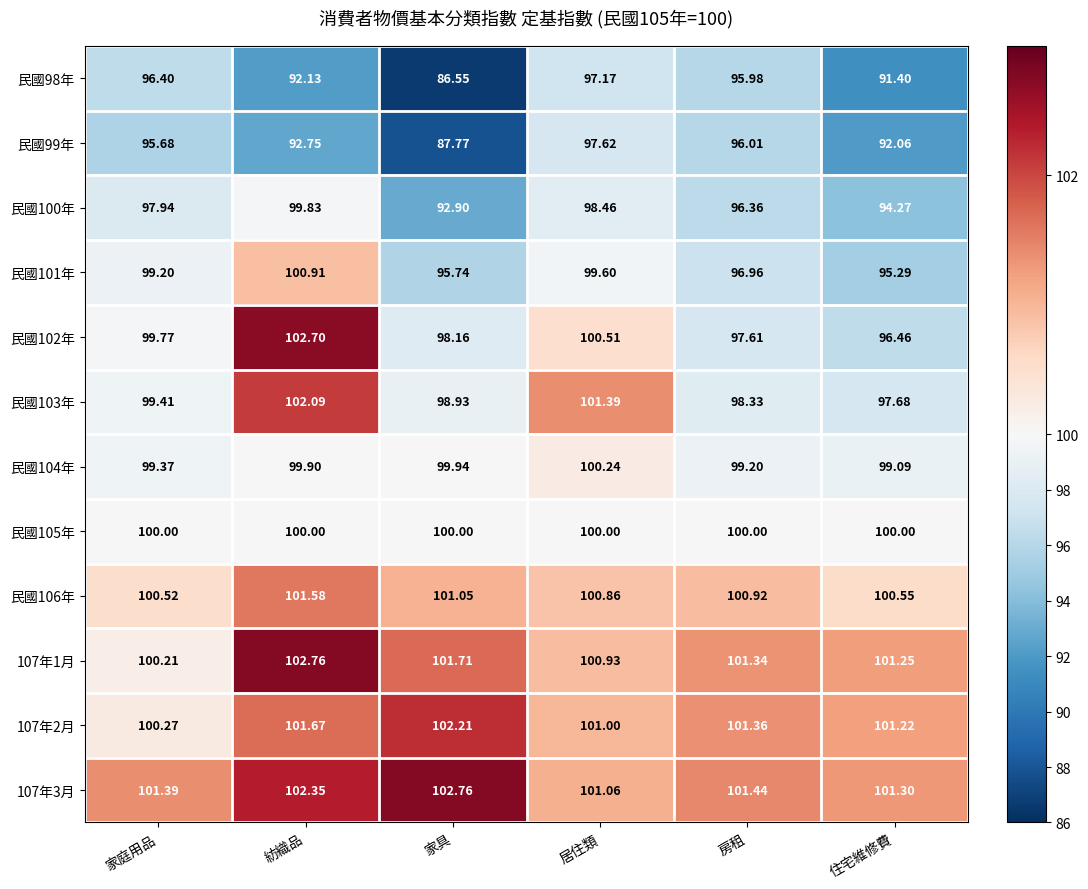

At which category is the sum across all series the highest?

居住類